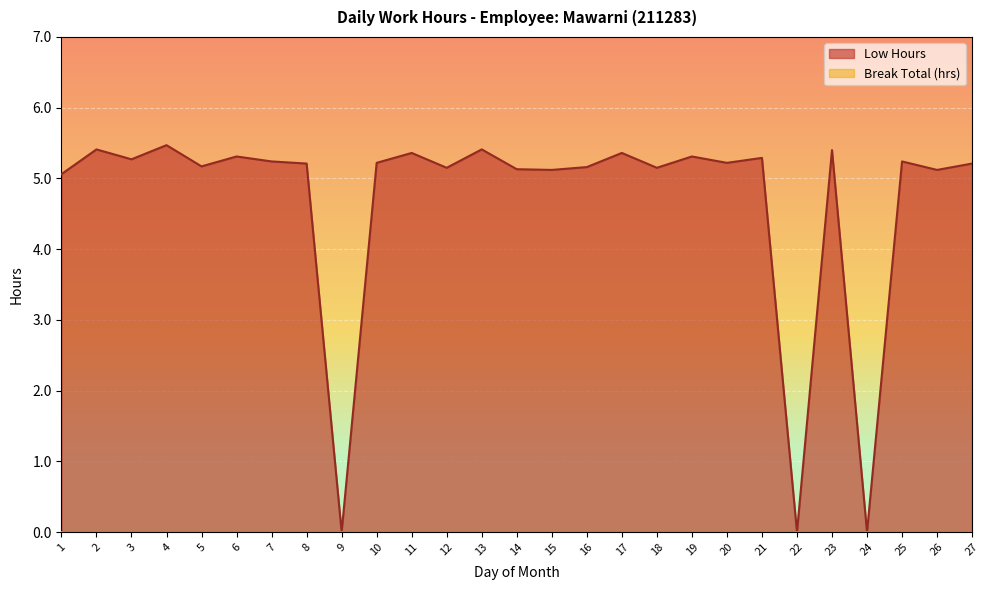

Reading left to right, transcribe all the data shown in this chart.

5.1	5.4	5.3	5.5	5.2	5.3	5.2	5.2	0.0	5.2	5.4	5.2	5.4	5.1	5.1	5.2	5.4	5.2	5.3	5.2	5.3	0.0	5.4	0.0	5.2	5.1	5.2